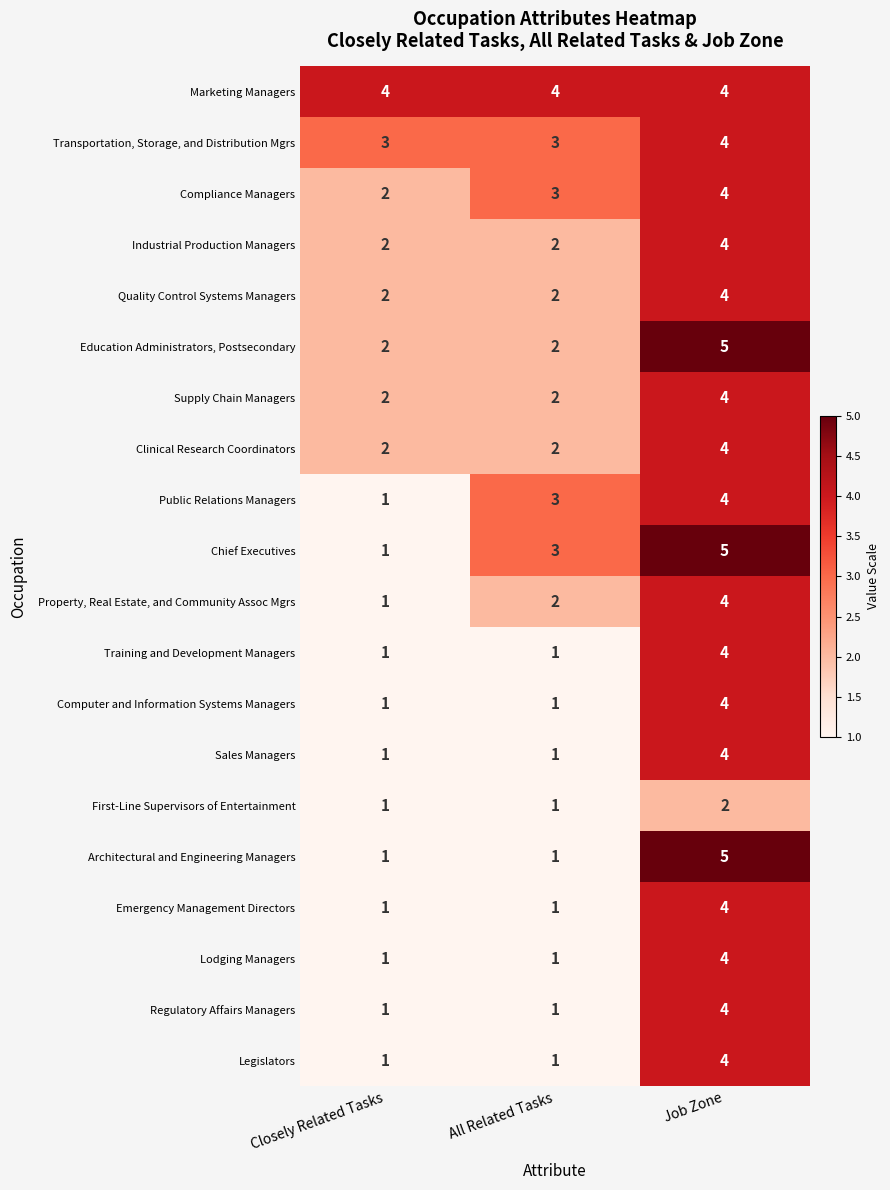

Rank the categories by Property, Real Estate, and Community Assoc Mgrs value from lowest to highest.

Closely Related Tasks, All Related Tasks, Job Zone